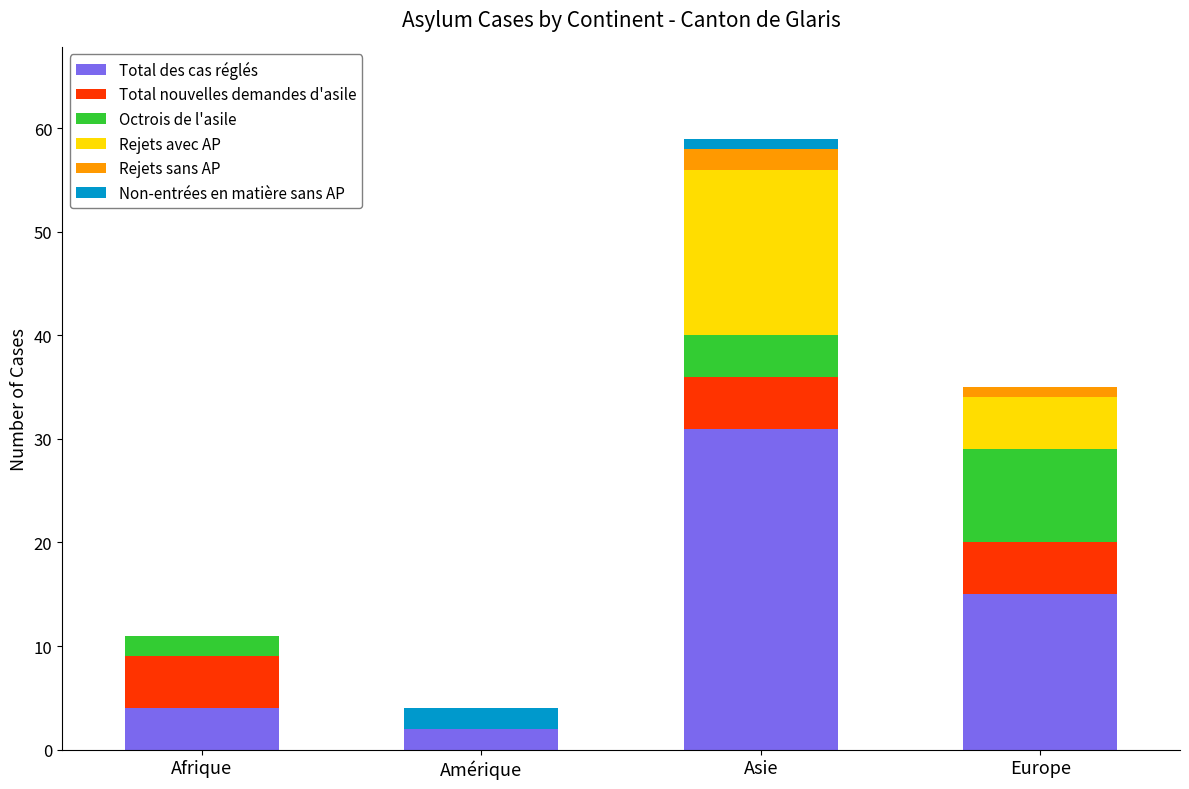

At which category is the sum across all series the highest?

Asie